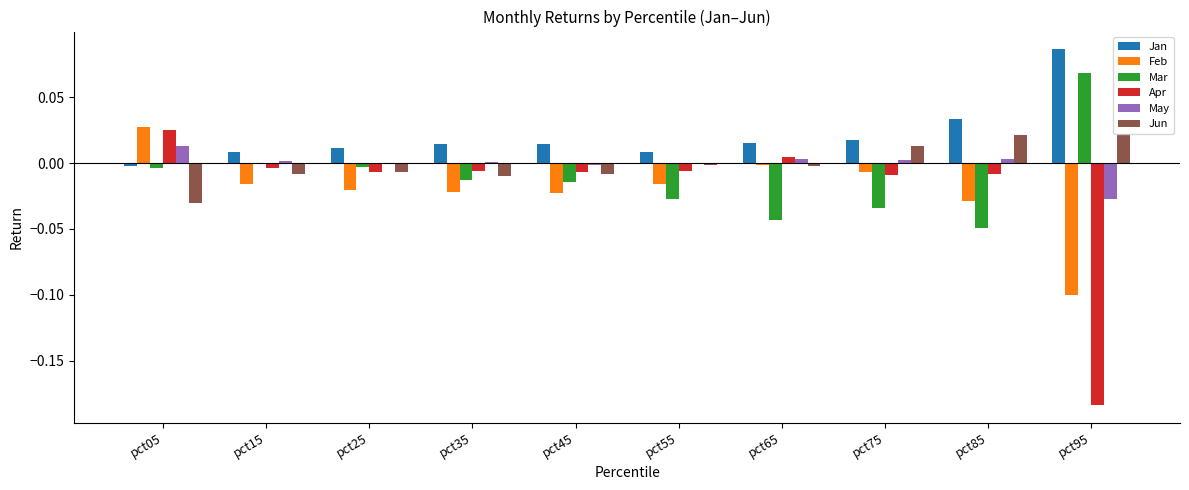

True or false: Feb has a value of -0.0 at pct55.

True